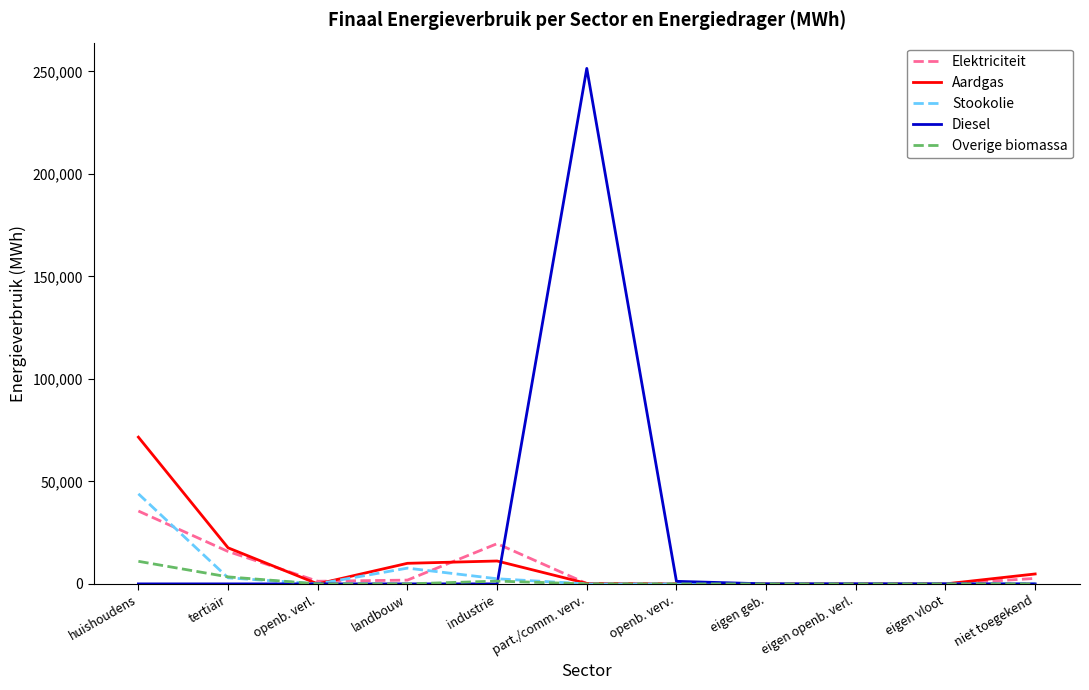

Which category has the highest value in the Elektriciteit series?

huishoudens